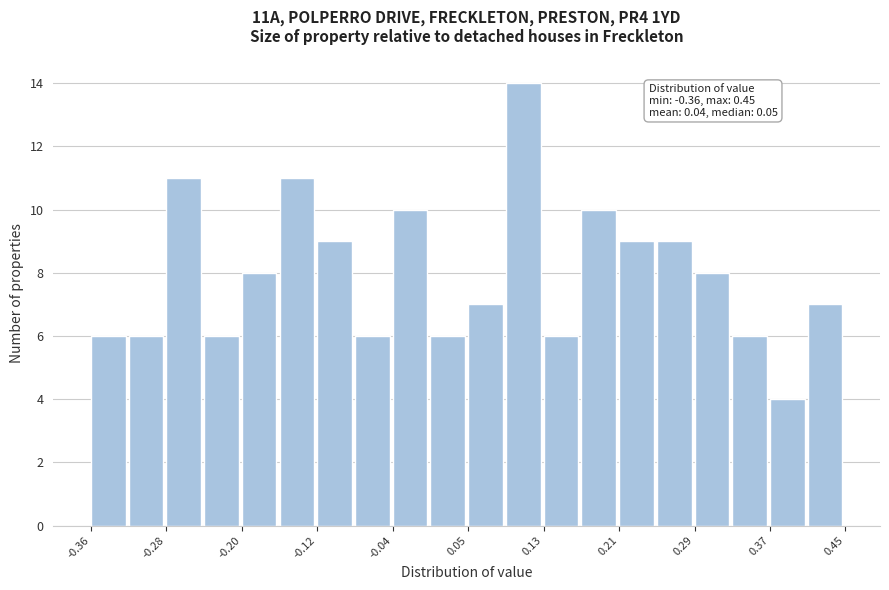

Which range on the x-axis has the tallest bar?

0.09 to 0.13